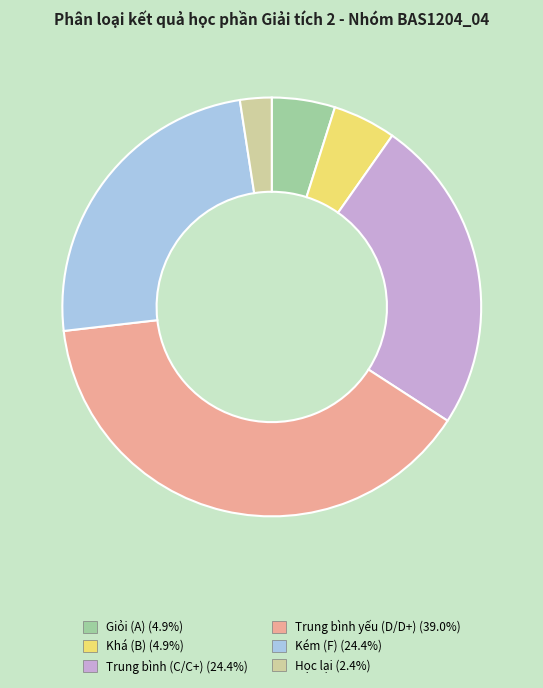

Which category has the biggest portion of the pie?

Trung bình yếu (D/D+)